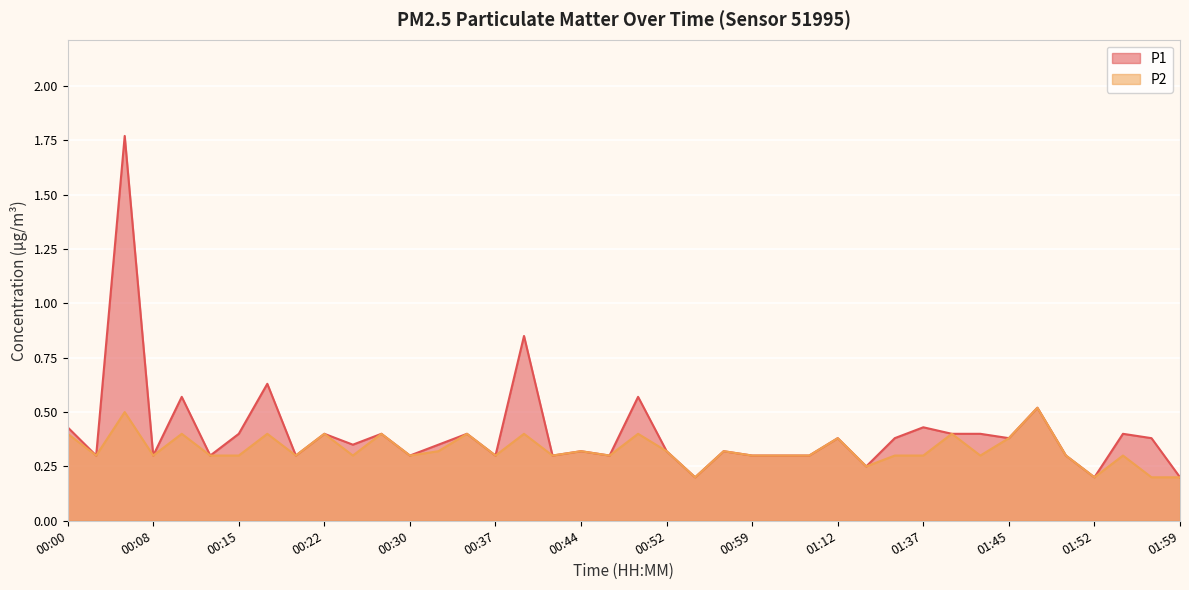

Where is the first local minimum for P2?

00:03